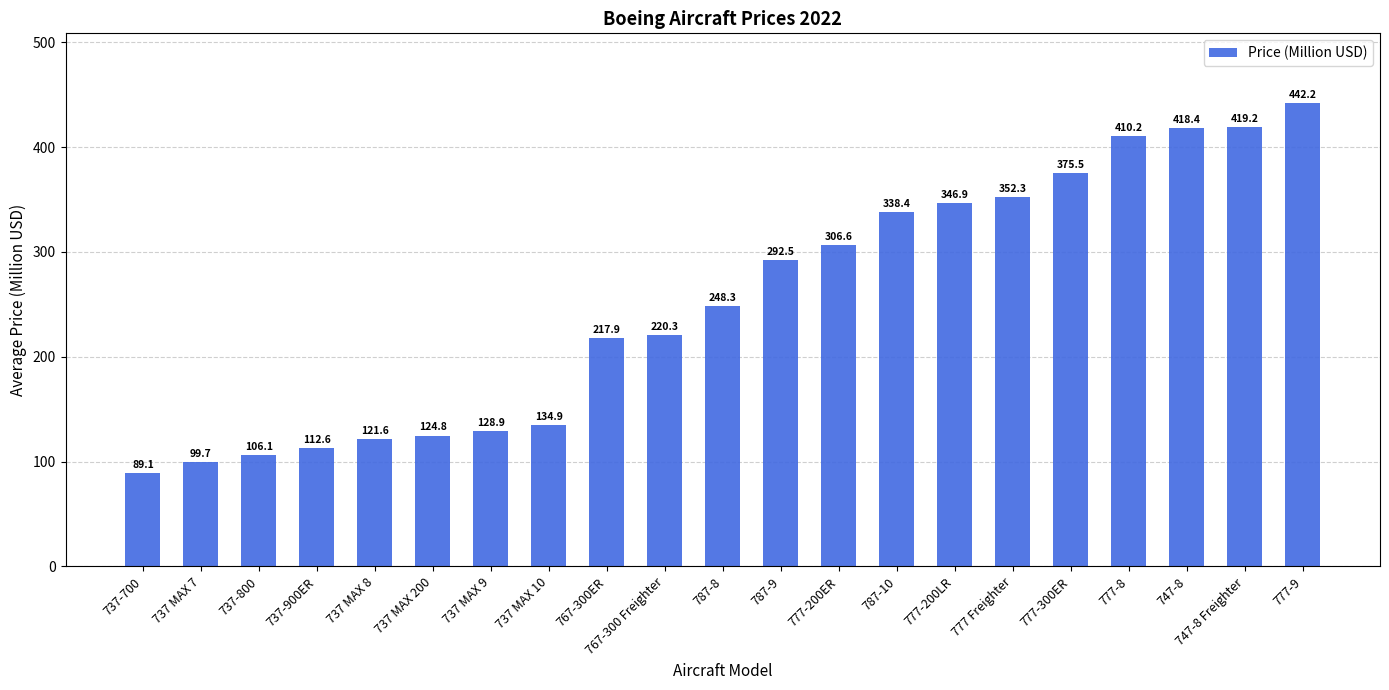

Approximately how many times larger is the value at 767-300 Freighter compared to 777-300ER?

0.6